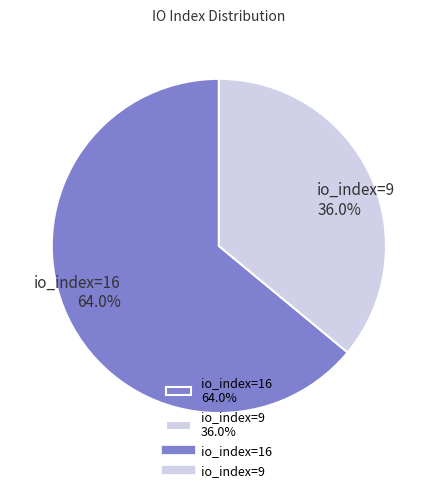

Rank the categories by value from lowest to highest.

io_index=9, io_index=16